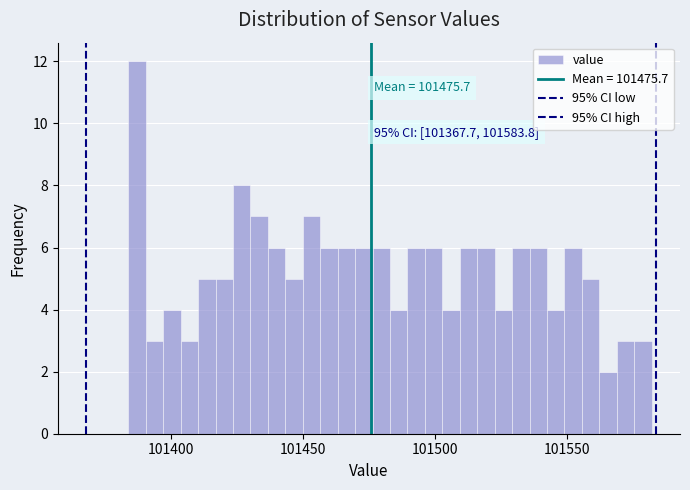

Read against the x-axis, roughly where is the centre of the tallest bar?

101385